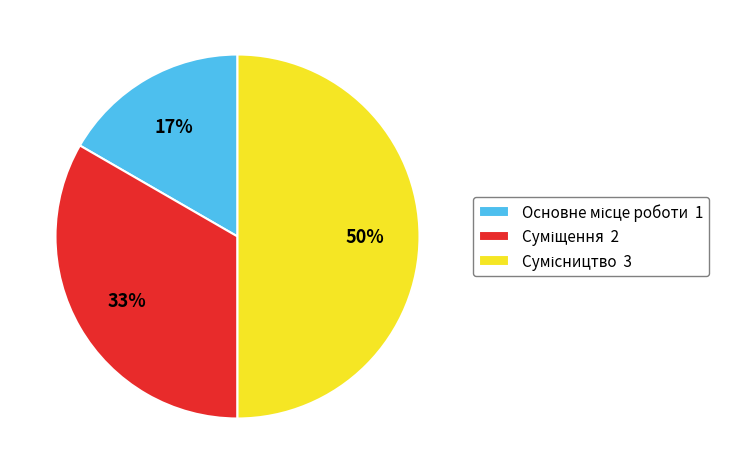

To the nearest percent, what is the average slice percentage?

33%